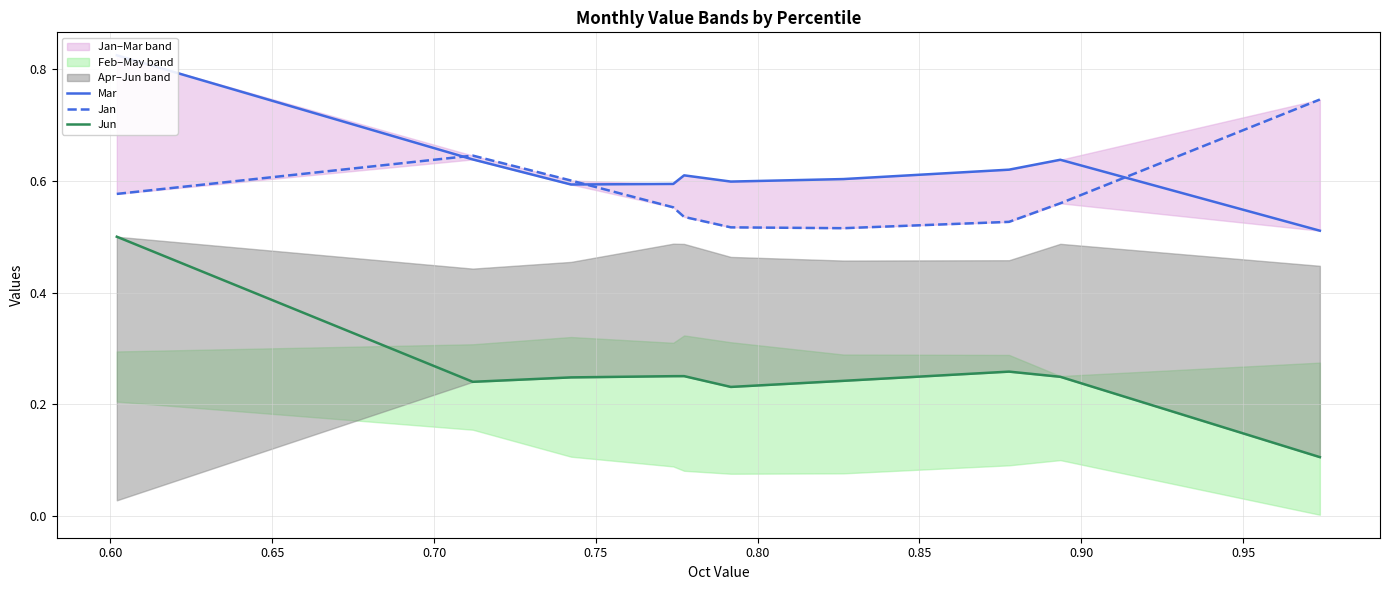

Which series changed the most between 0.70 and 0.85?

Jan